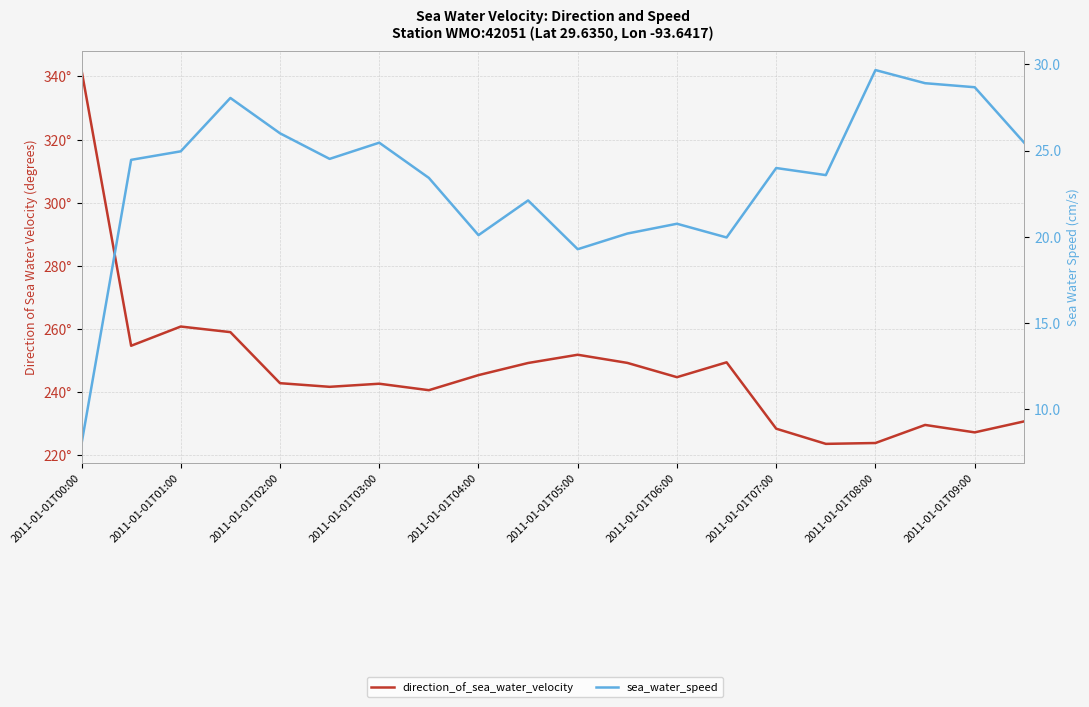

Is the value of direction_of_sea_water_velocity at 17 greater than the value of sea_water_speed at 18?

Yes